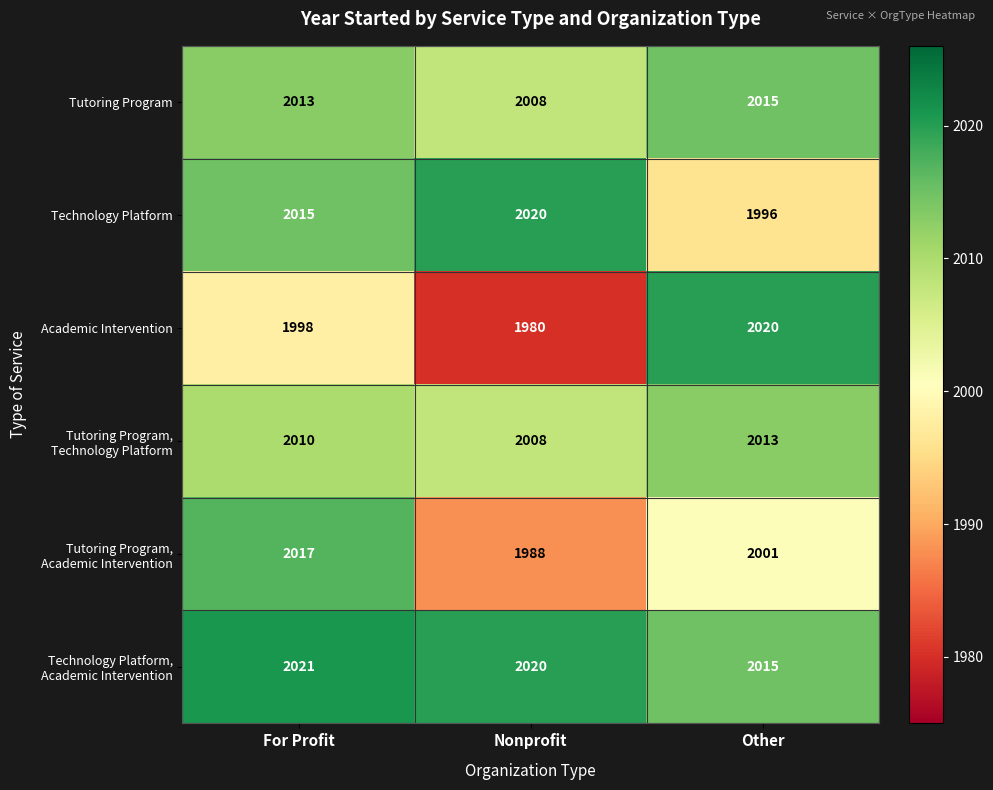

Read the Academic Intervention value at For Profit, to the nearest 5.

2000